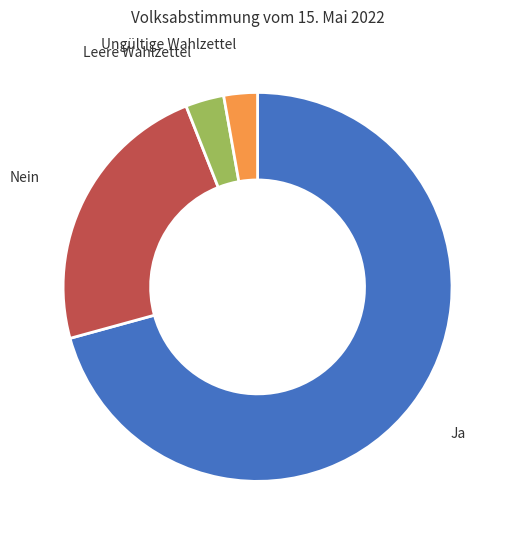

Is there a majority slice in this chart?

Yes